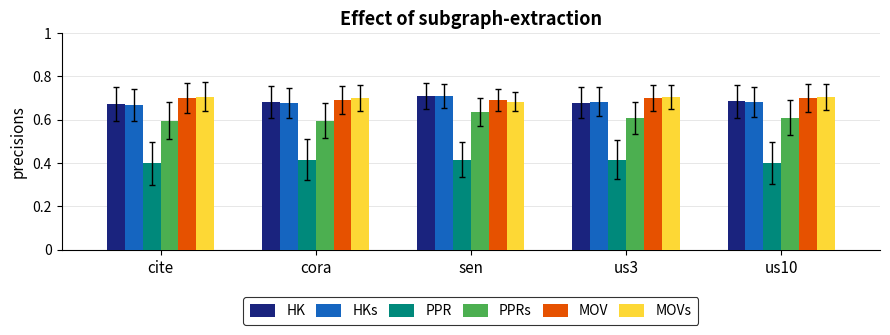

Is the value of HKs at us3 greater than the value of MOVs at us3?

No